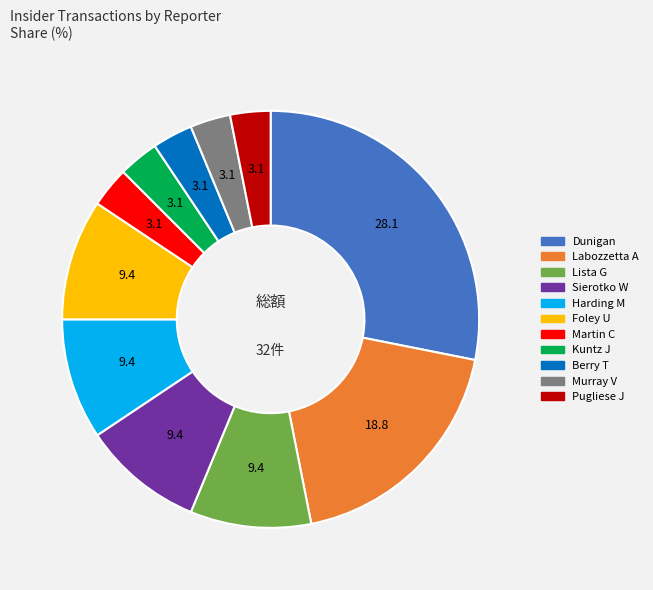

Count the number of slices in the pie.

11